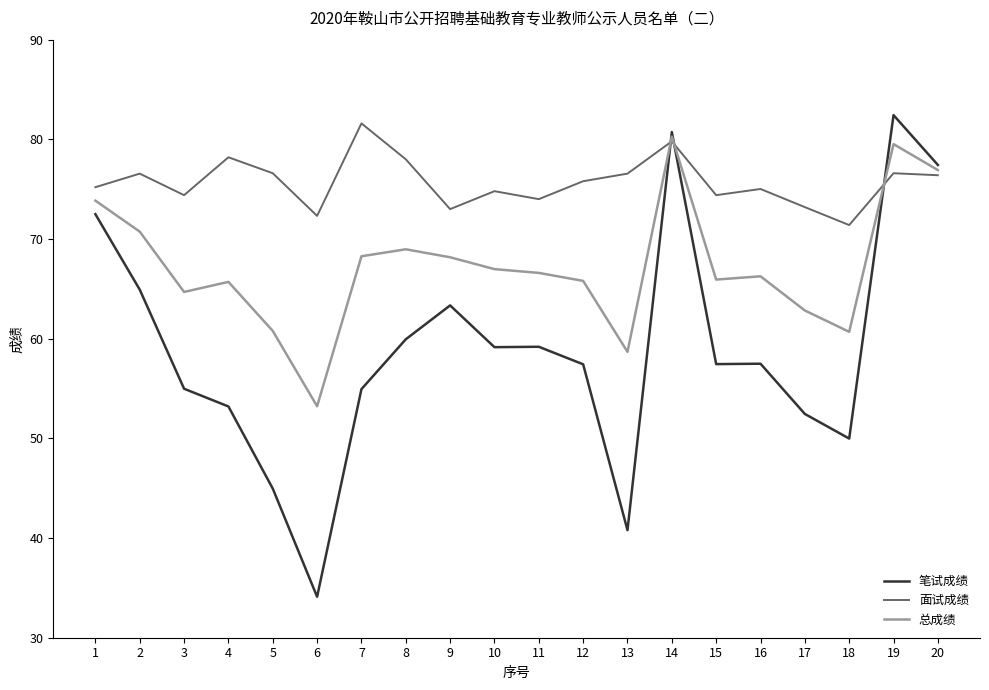

List the series in order of their peak value, lowest first.

总成绩, 面试成绩, 笔试成绩